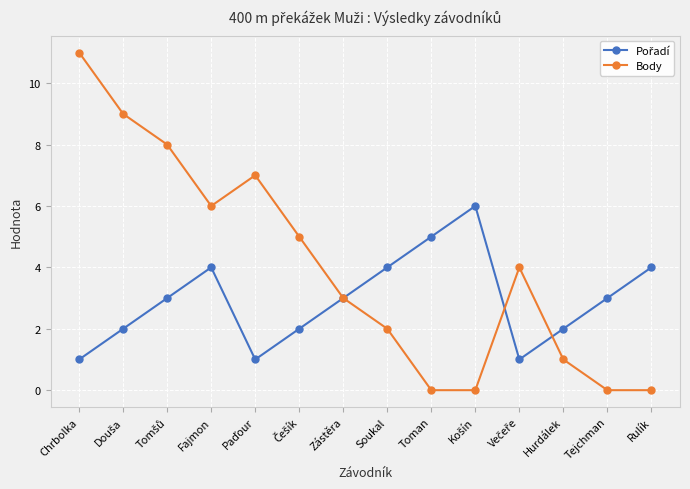

True or false: Body has more than 0 points higher than both neighbors.

True